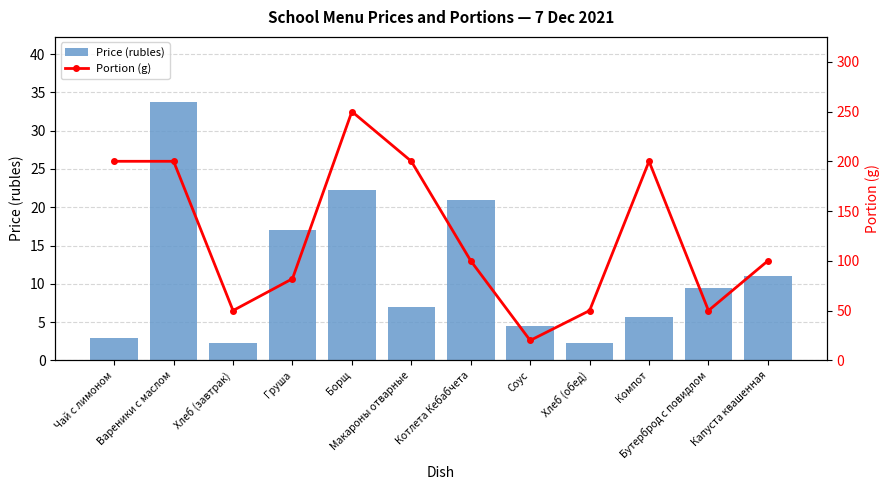

What is the difference between the second highest and second lowest values in the Portion (g) series?

150.0